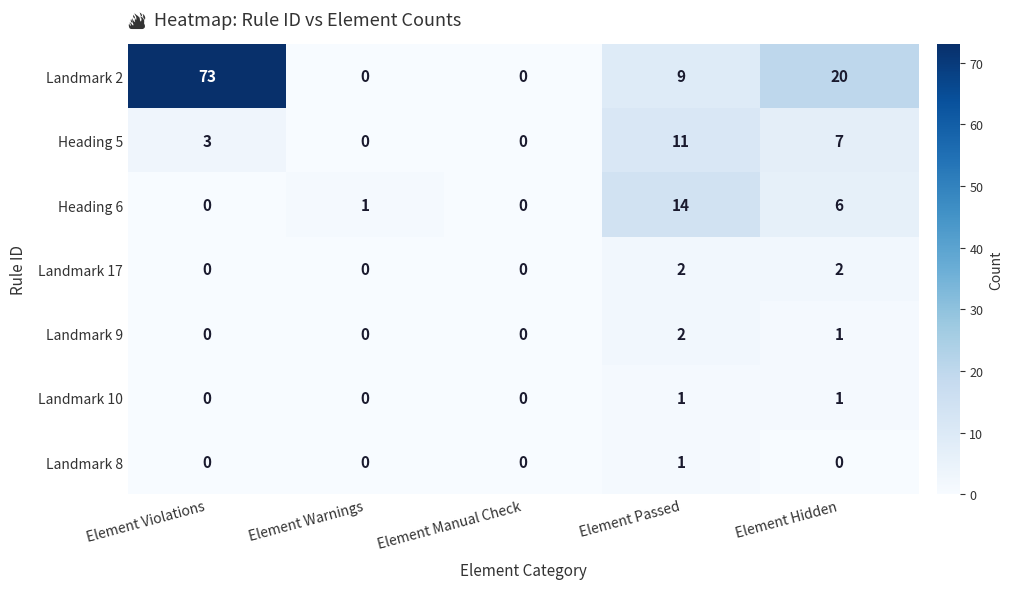

Which category has the highest value across all series?

Element Violations